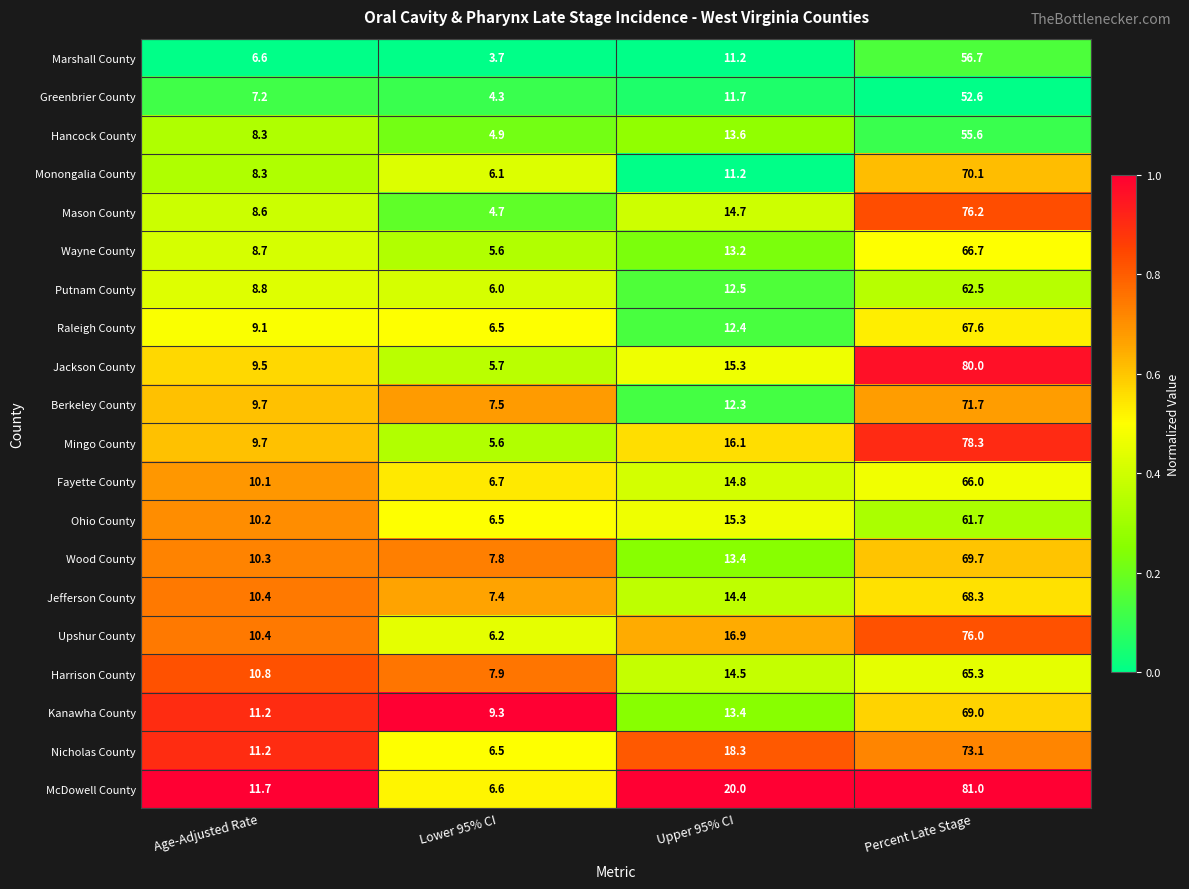

The Upshur County series shows 76.0 at Percent Late Stage. True or false?

True